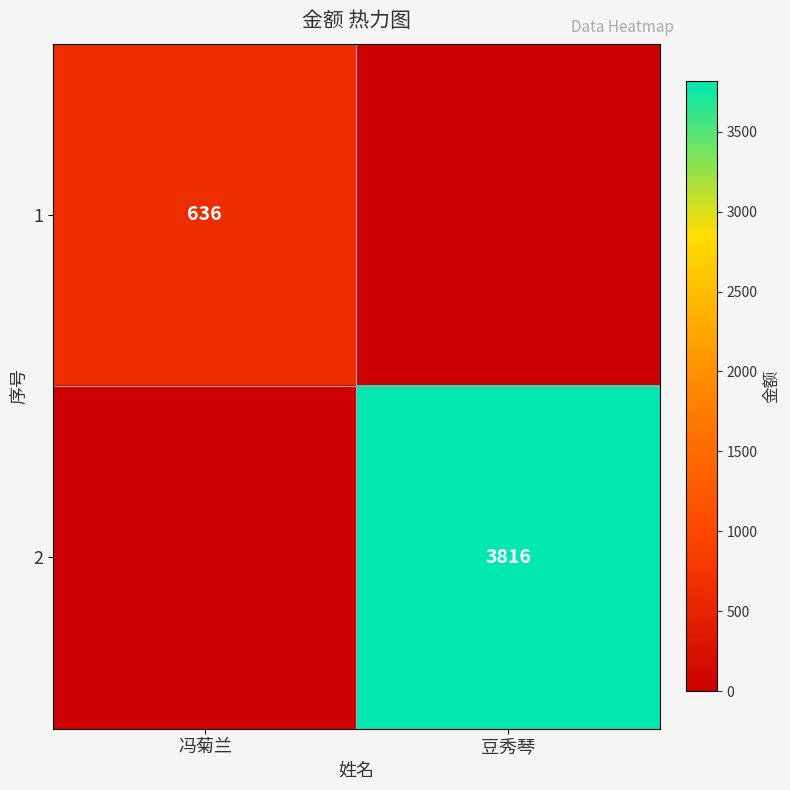

What is the greatest value displayed?

3816